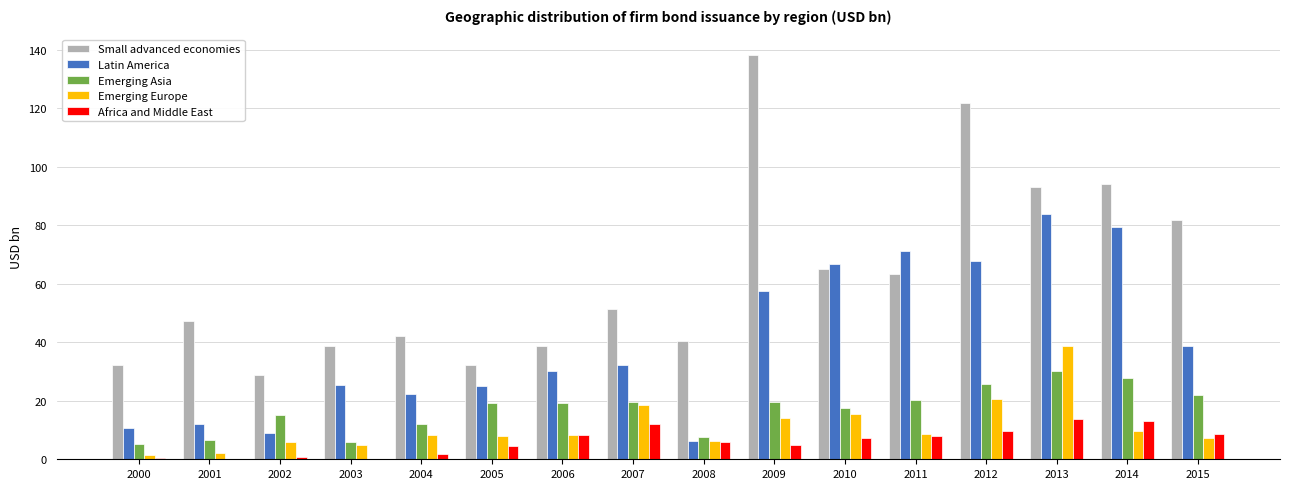

What is the difference between the Latin America values at 2003 and 2004?

3.2